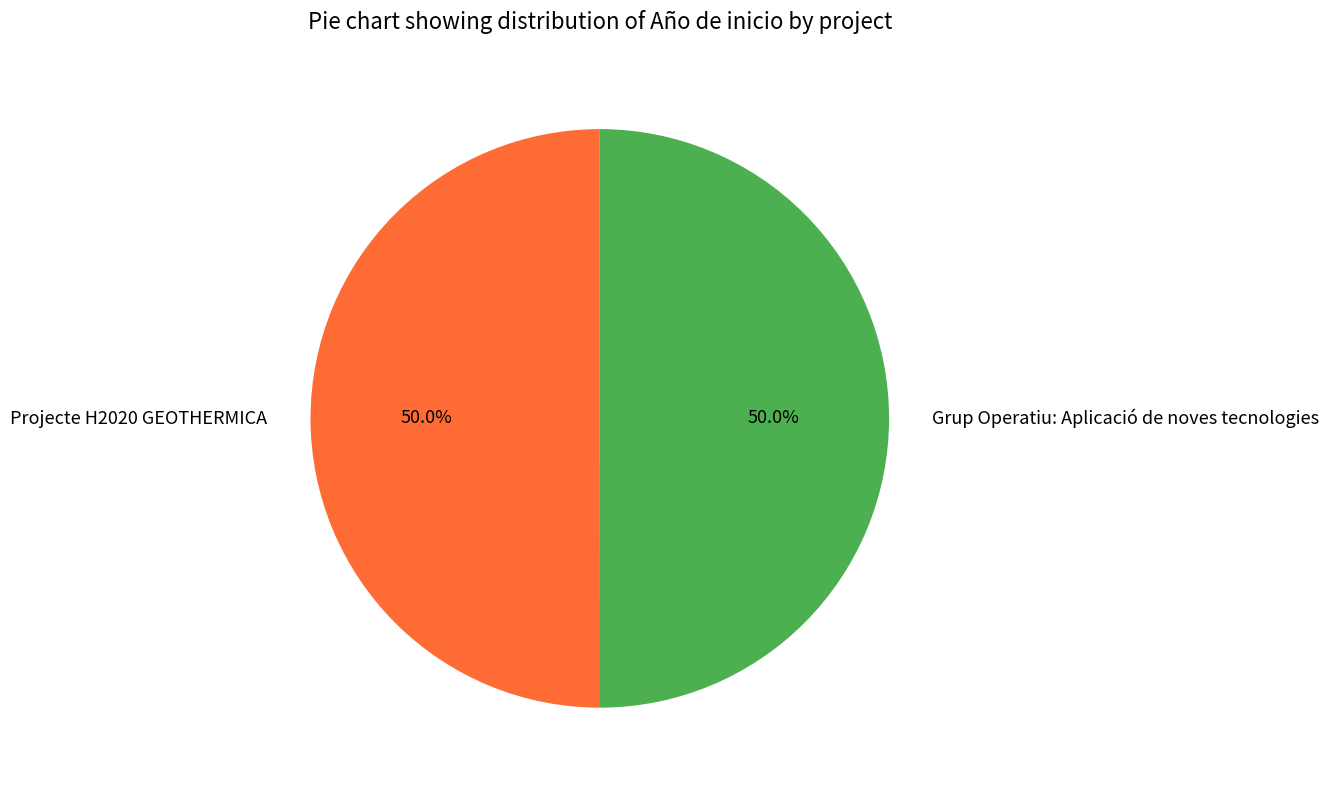

How many slices are in this pie chart?

2